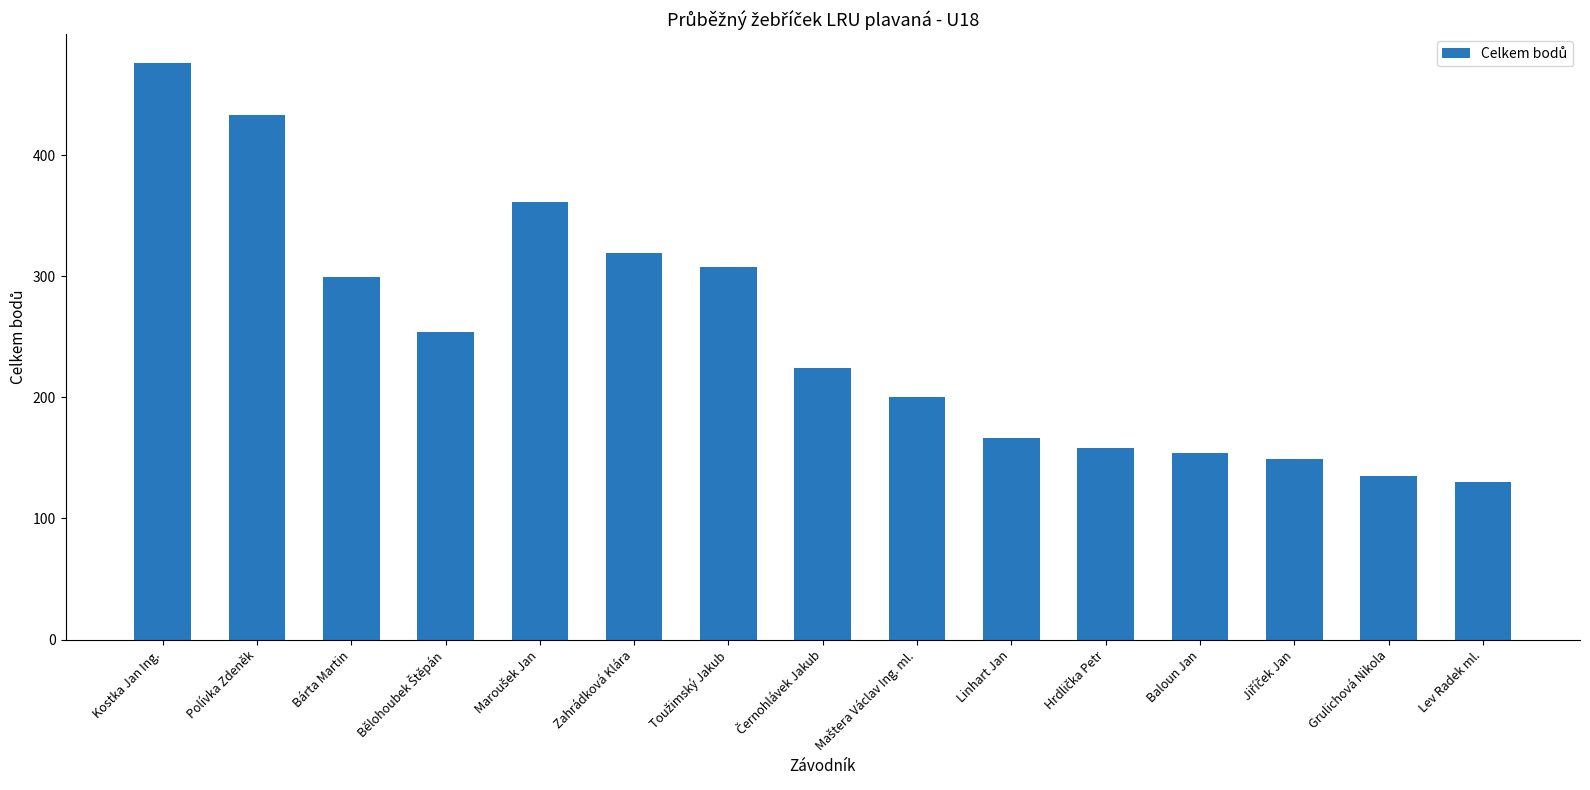

What is the difference between the second highest and minimum values?

303